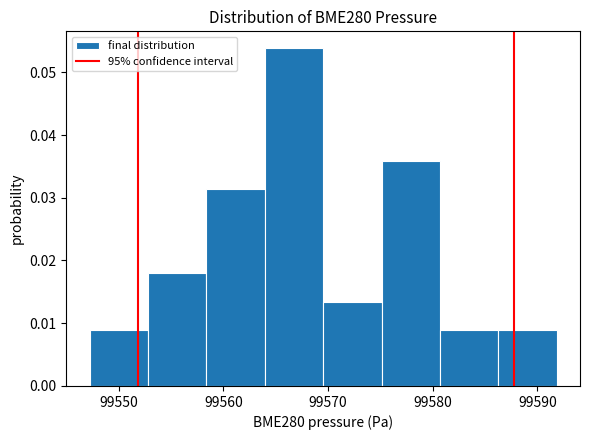

Reading left to right, transcribe this chart: for each bar, give the range it covers on the x-axis and its height. Neither the bar edges nor the heights are printed on the chart, so give them approximately, as read against the axes.

99547 to 99553: 0.009
99553 to 99558: 0.018
99558 to 99564: 0.031
99564 to 99570: 0.054
99570 to 99575: 0.013
99575 to 99581: 0.036
99581 to 99586: 0.009
99586 to 99592: 0.009